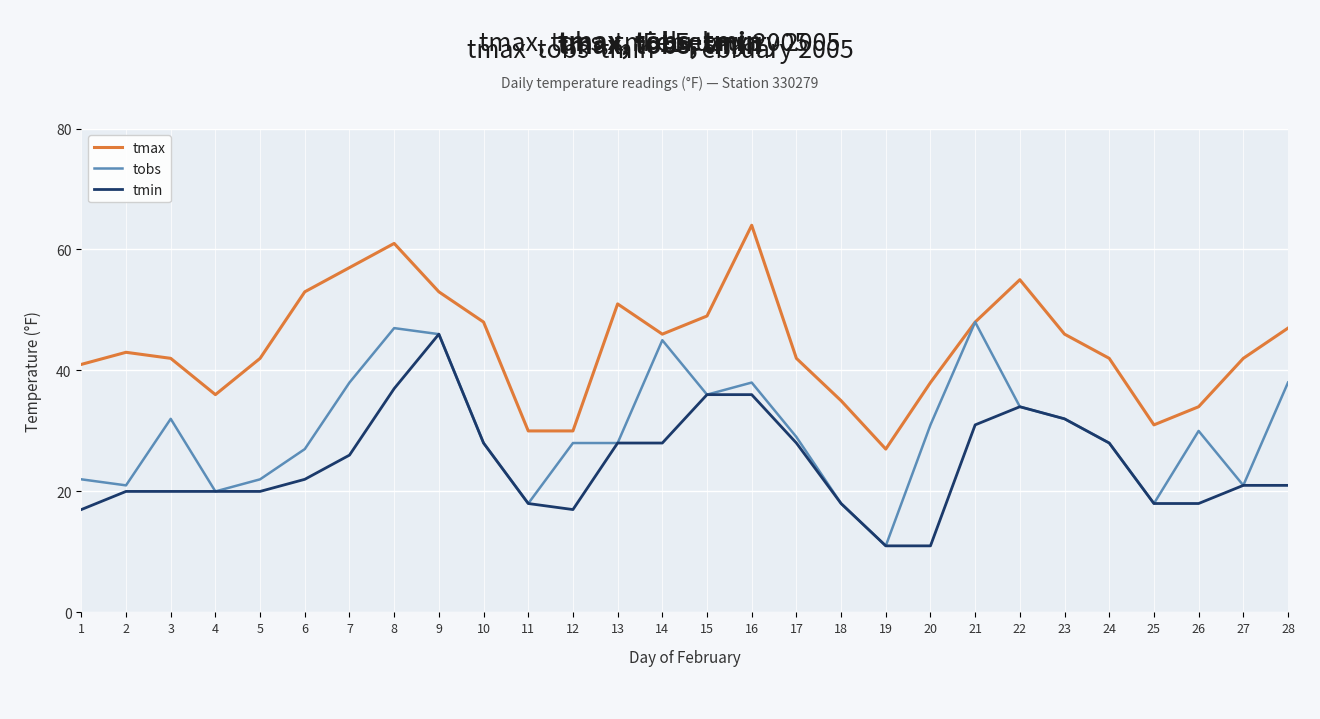

The tmax series shows 31 at 25. True or false?

True